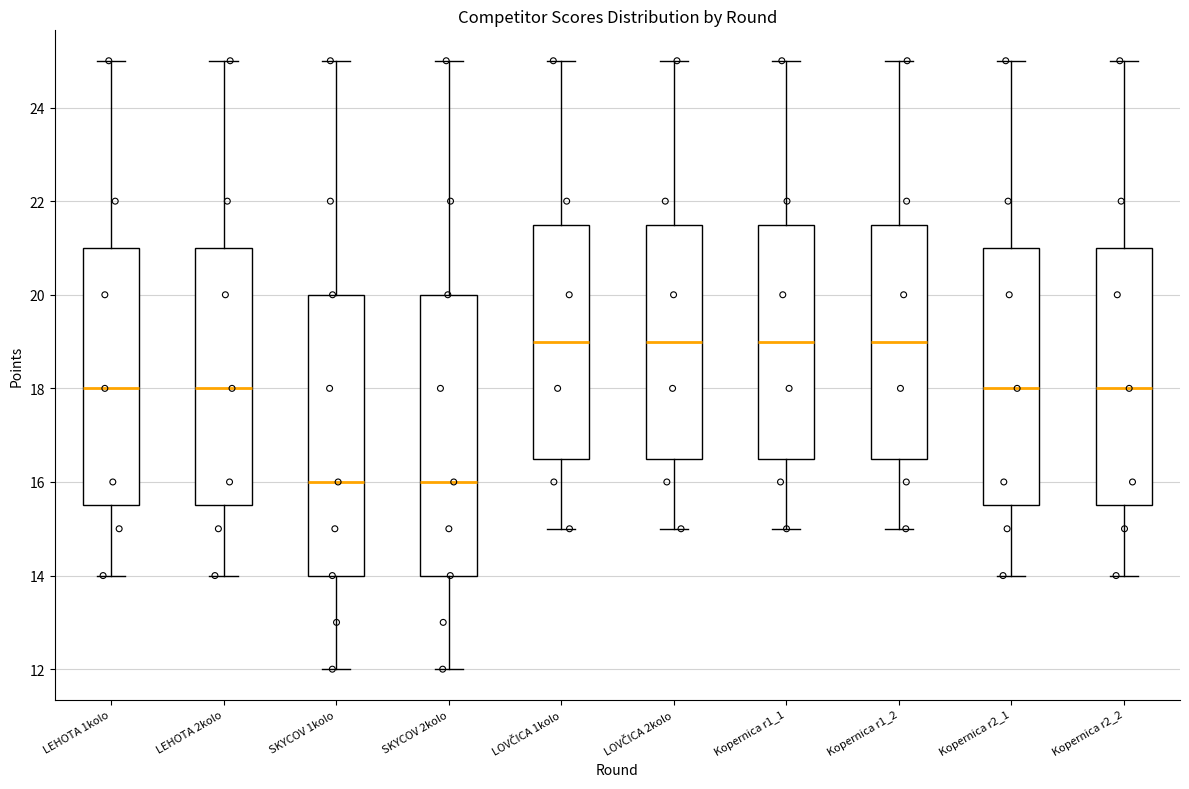

Where does the median line of the box for Kopernica r2_2 sit on the y-axis? The values are not printed on the chart, so give them approximately, as read against the axis.

18.0